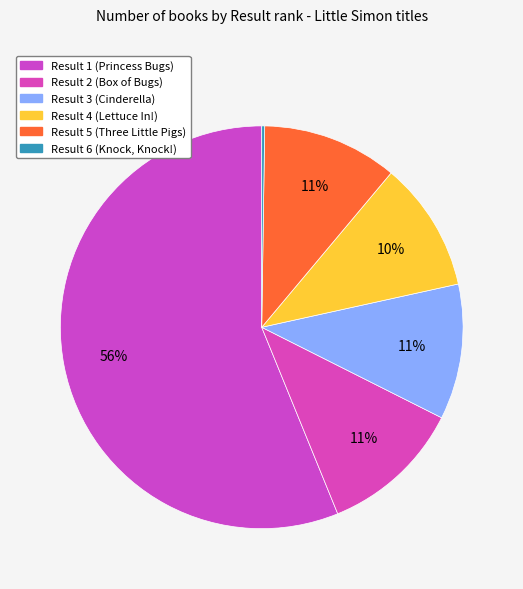

Which category has the smallest portion of the pie?

6